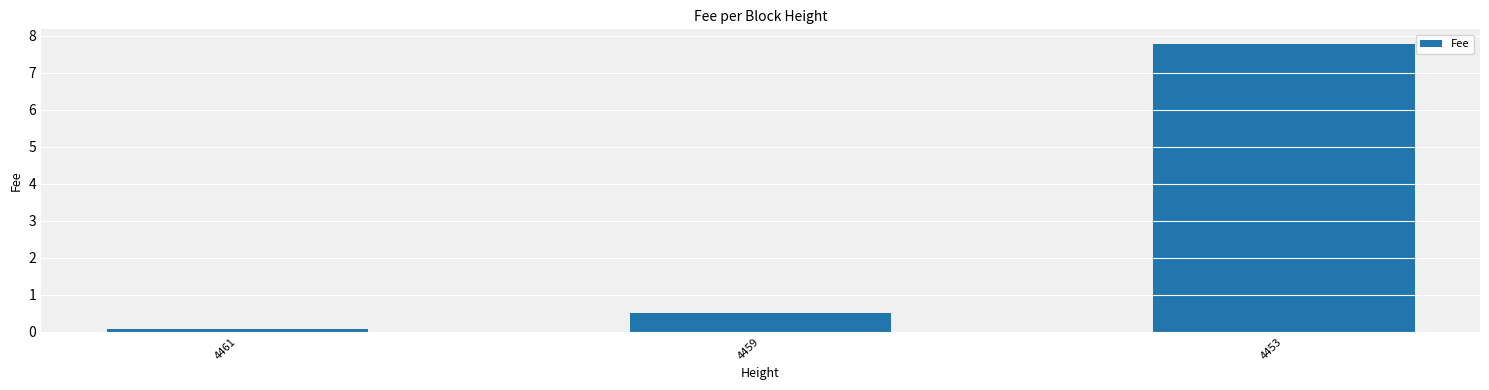

Count the number of data series in this chart.

1